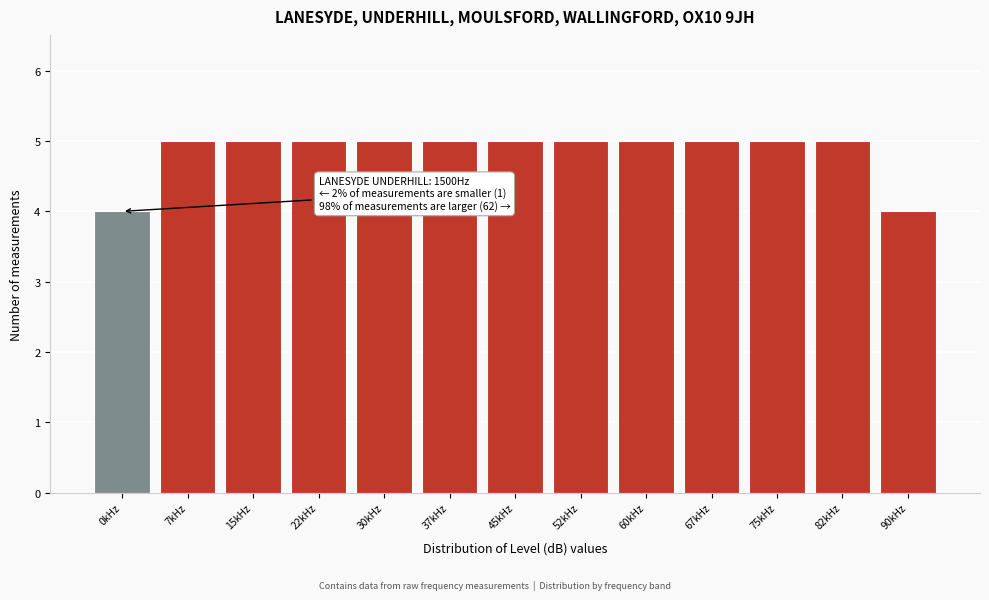

Reading right to left, extract all data points from this chart.

4	5	5	5	5	5	5	5	5	5	5	5	4